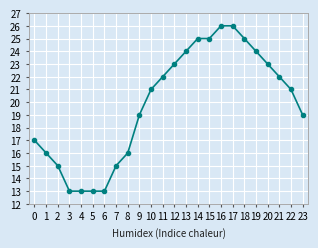

What is the approximate value at 7?

15